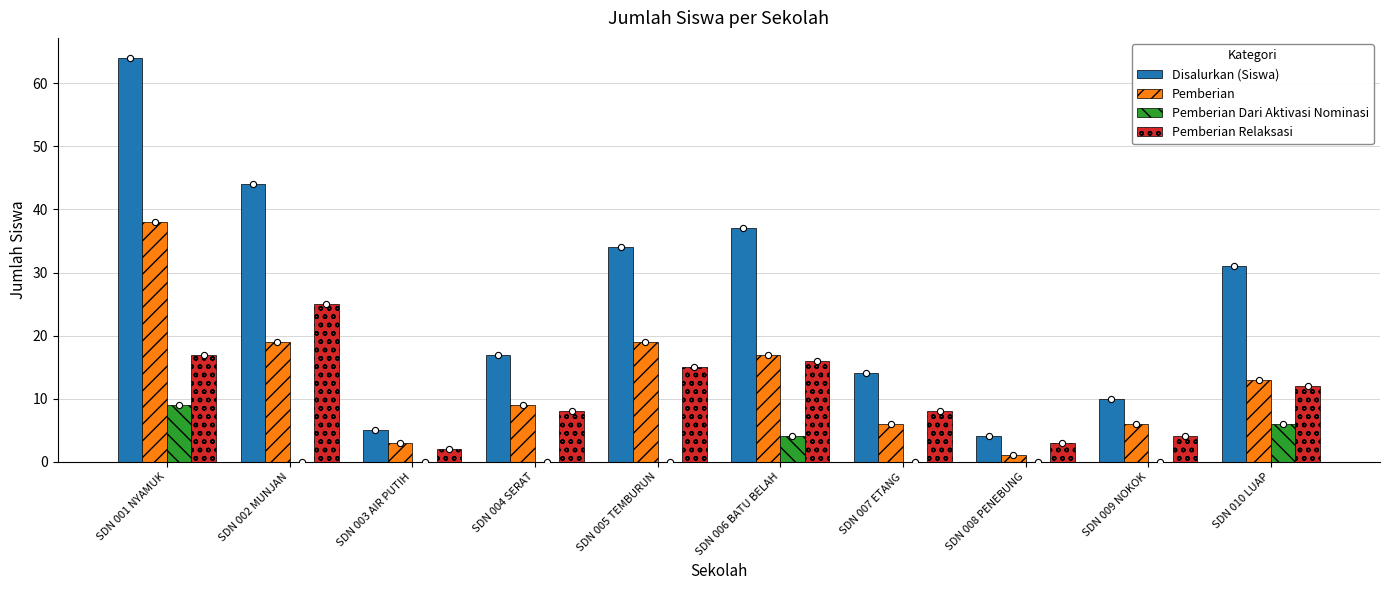

What are all the series names shown in the legend?

Disalurkan (Siswa), Pemberian, Pemberian Dari Aktivasi Nominasi, Pemberian Relaksasi